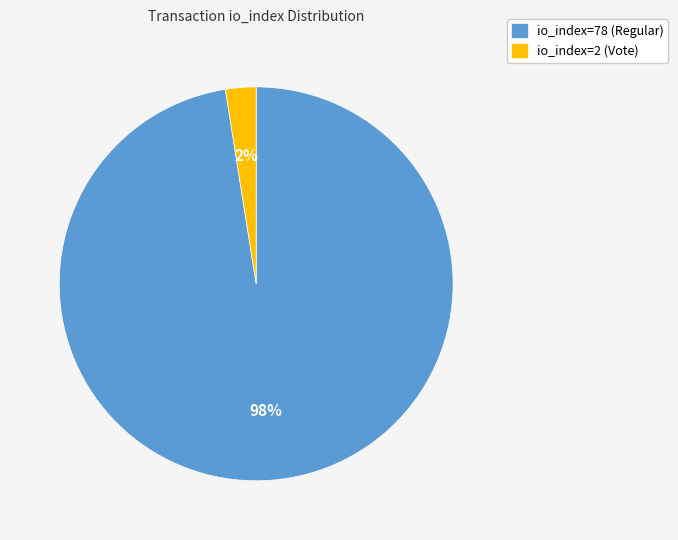

What is the largest slice in the pie chart?

io_index=78 (Regular)